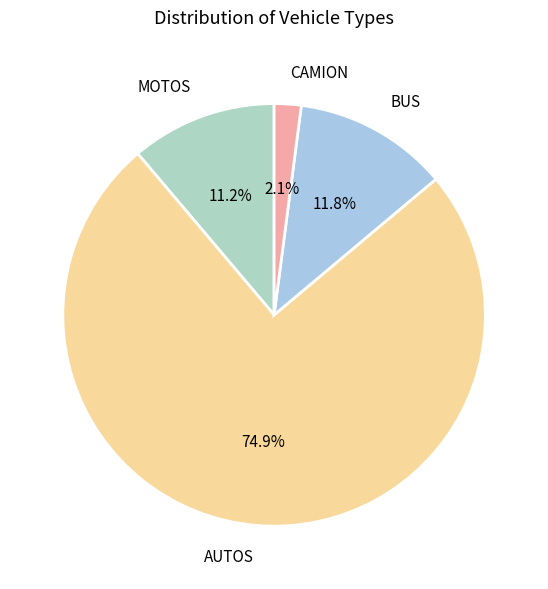

Combined, what portion of the pie is CAMION and AUTOS?

77.0%